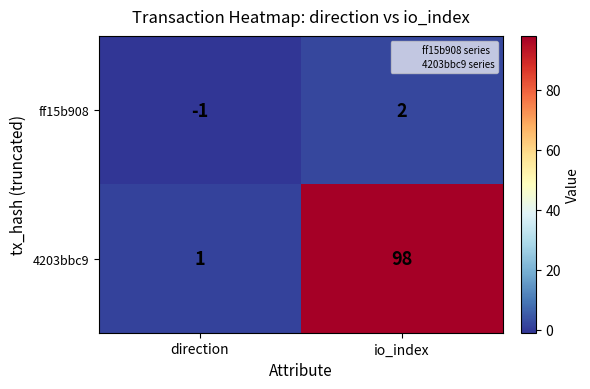

At which label does 4203bbc9 reach its minimum?

direction